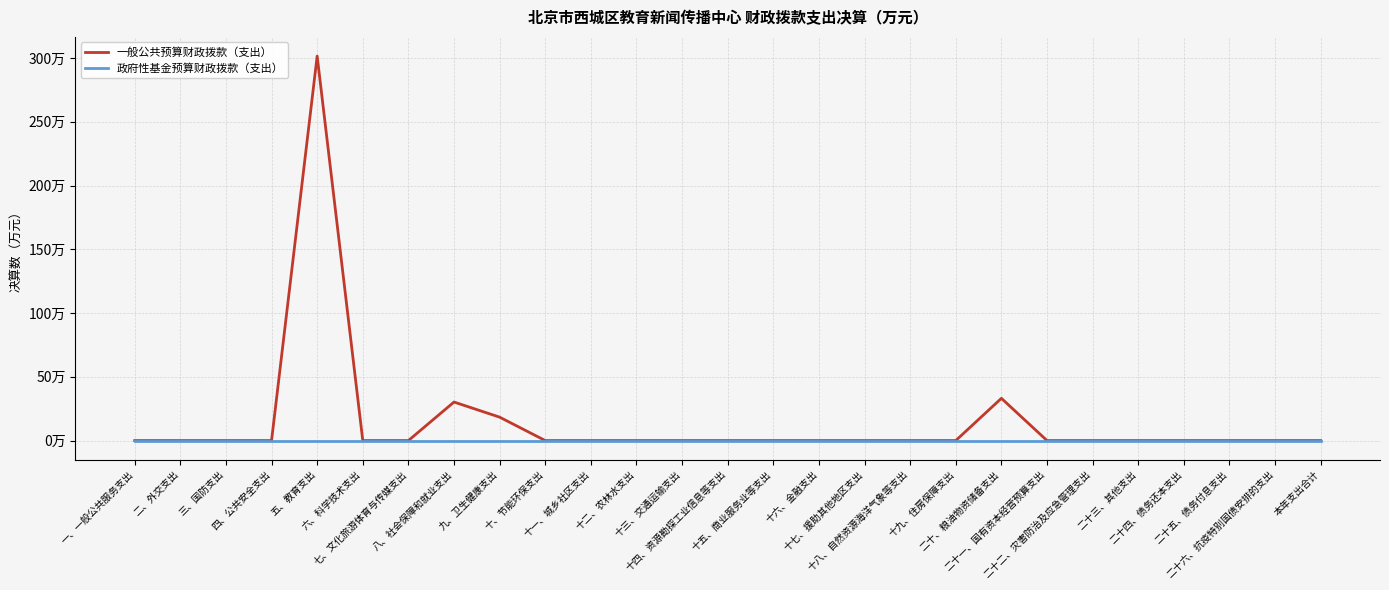

True or false: 一般公共预算财政拨款（支出） has a value of 301.5 at 五、教育支出.

True